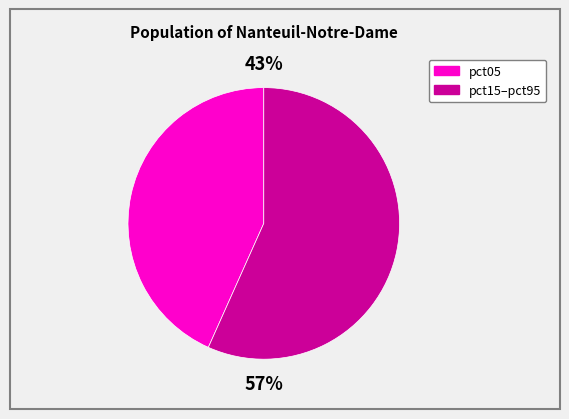

Is there any slice that represents more than half of the pie?

Yes